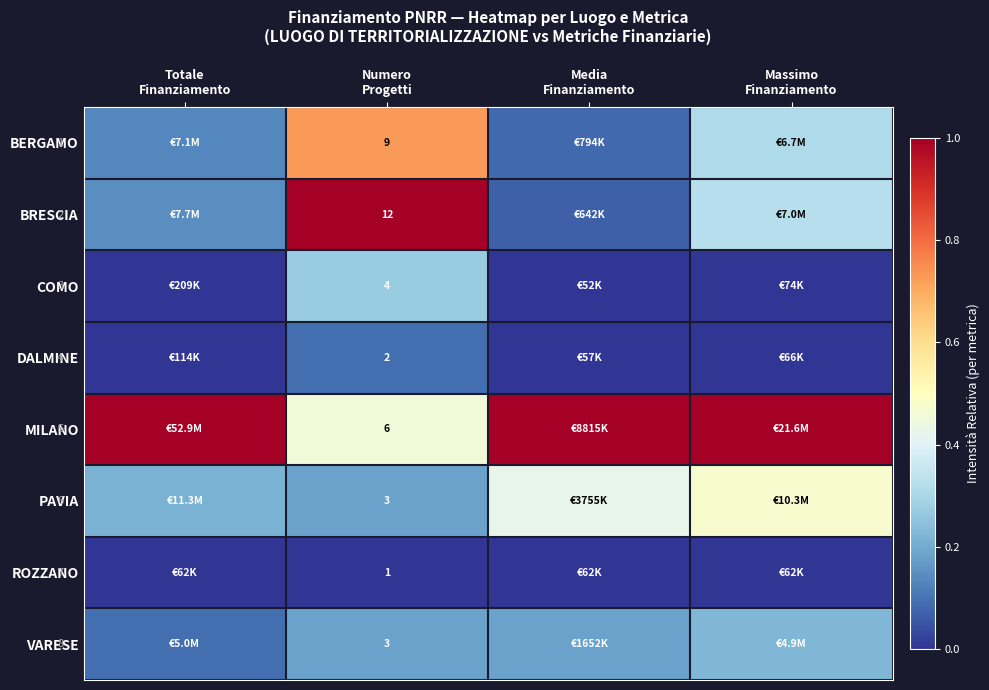

Which series changed the most between Totale Finanziamento and Massimo Finanziamento?

PAVIA